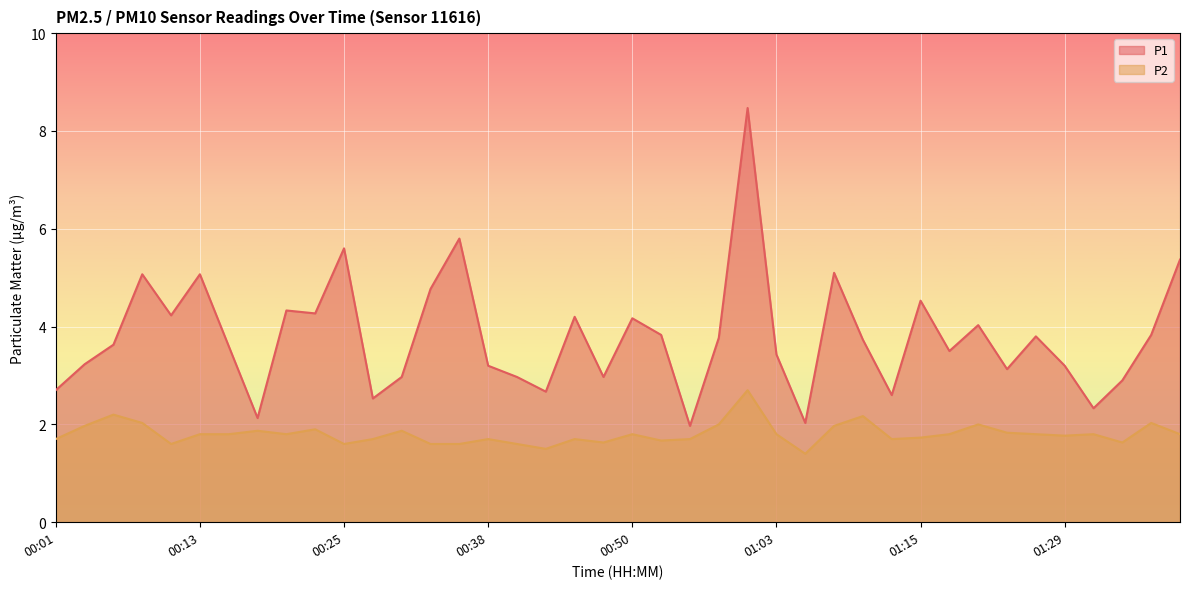

True or false: P1 has more than 0 interior local peaks.

True